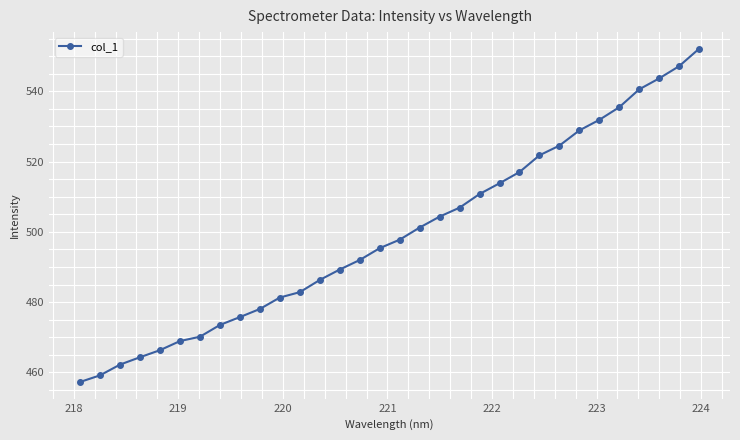

What is the difference between the second highest and minimum values?

89.9